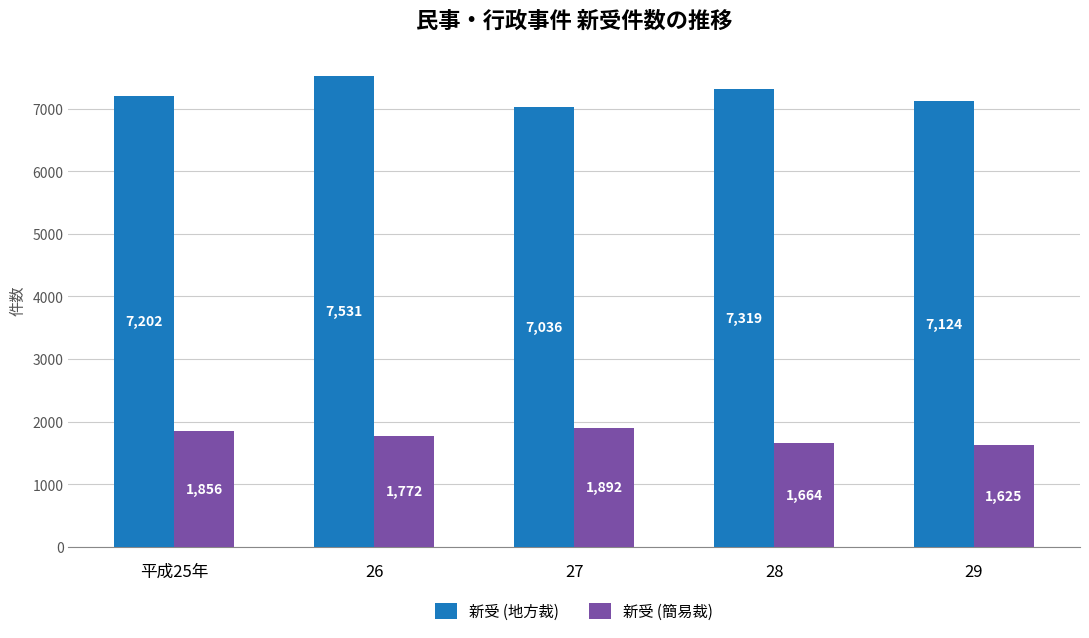

What value does the 新受 (地方裁) series have at 26, to the nearest 50?

7550